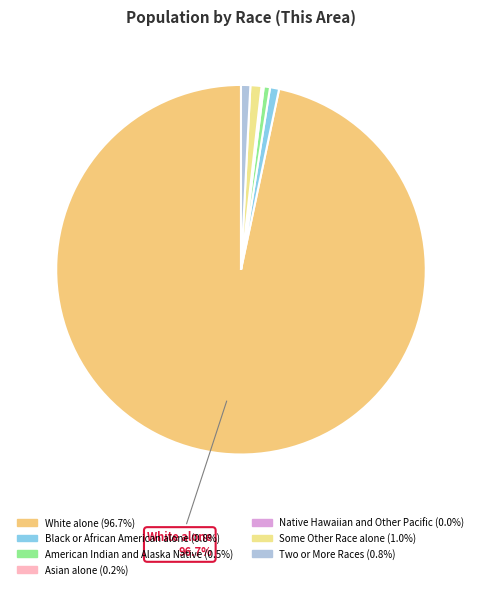

Between Asian alone and Some Other Race alone, which is larger?

Some Other Race alone